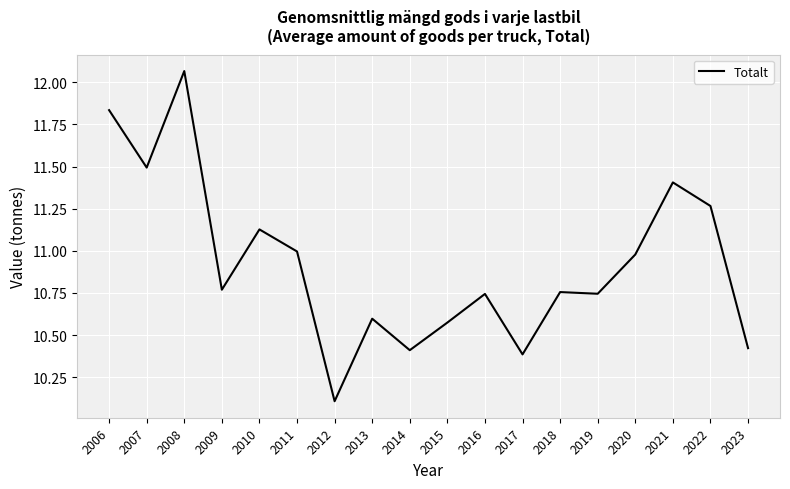

What is the sum of all values?

196.7